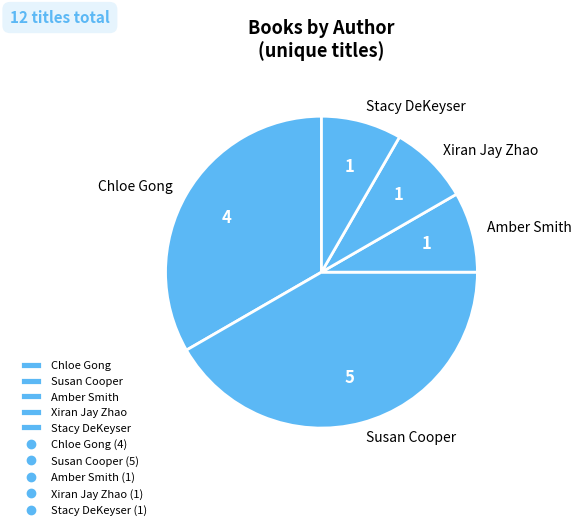

Is it true that Susan Cooper is 42% of the pie?

True